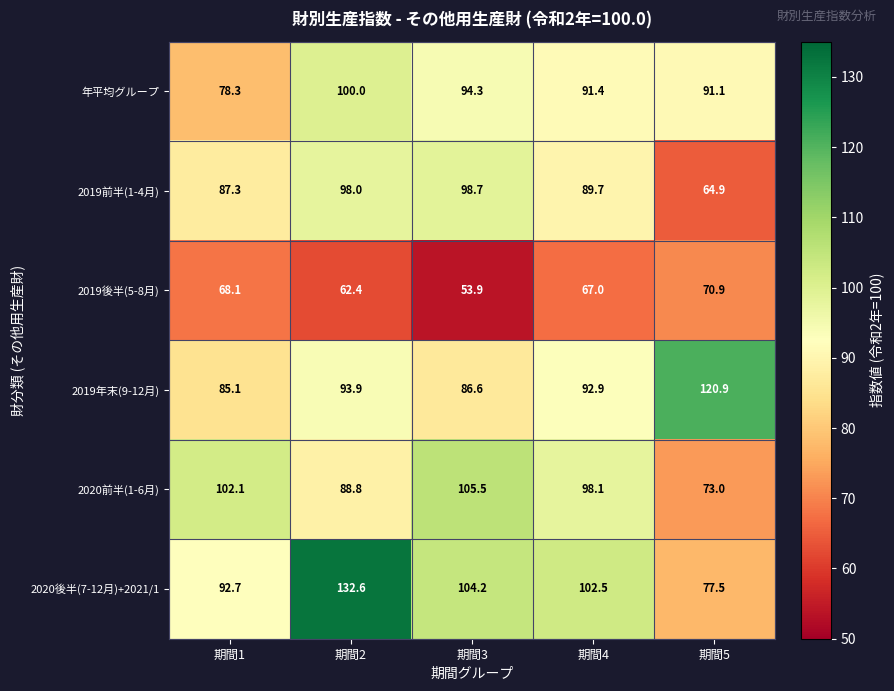

How many categories are shown in the chart?

5